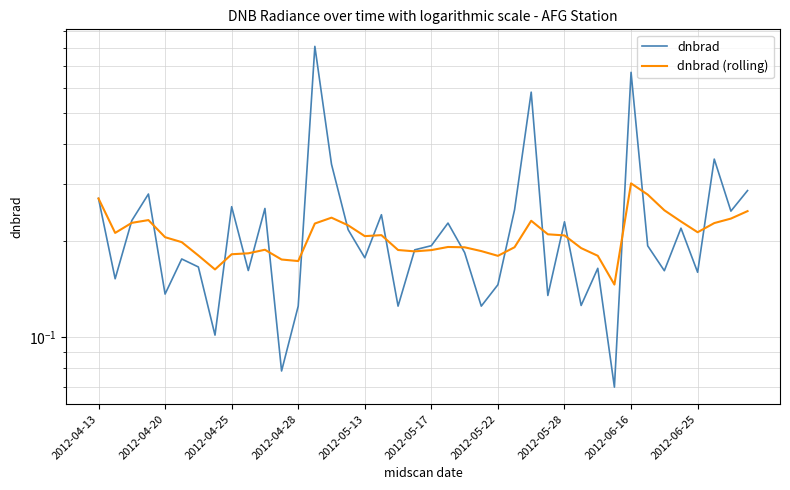

The dnbrad (rolling) series shows 0.2 at 15. True or false?

True